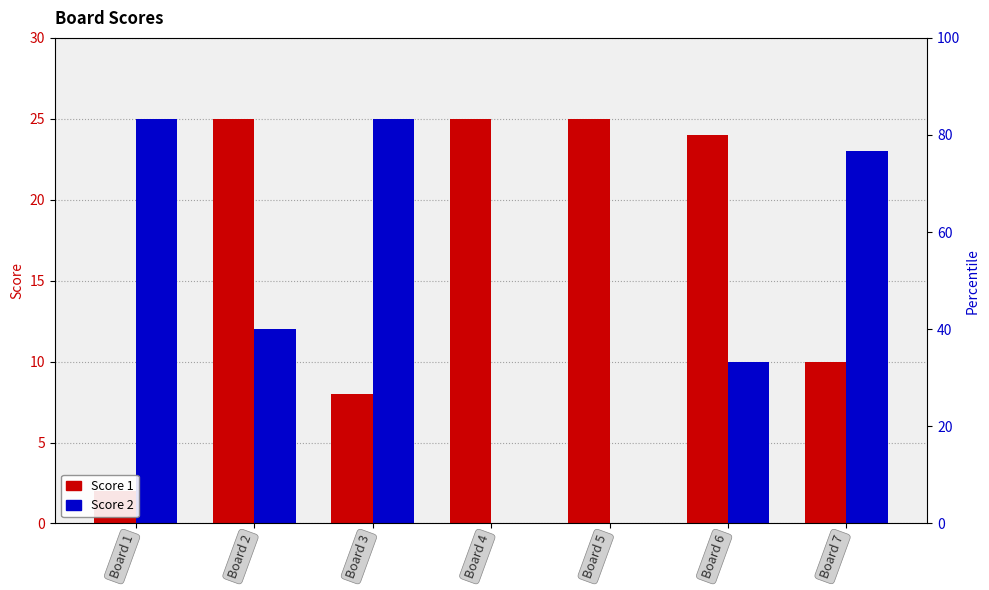

How many values in the Score 2 series are below 12?

3